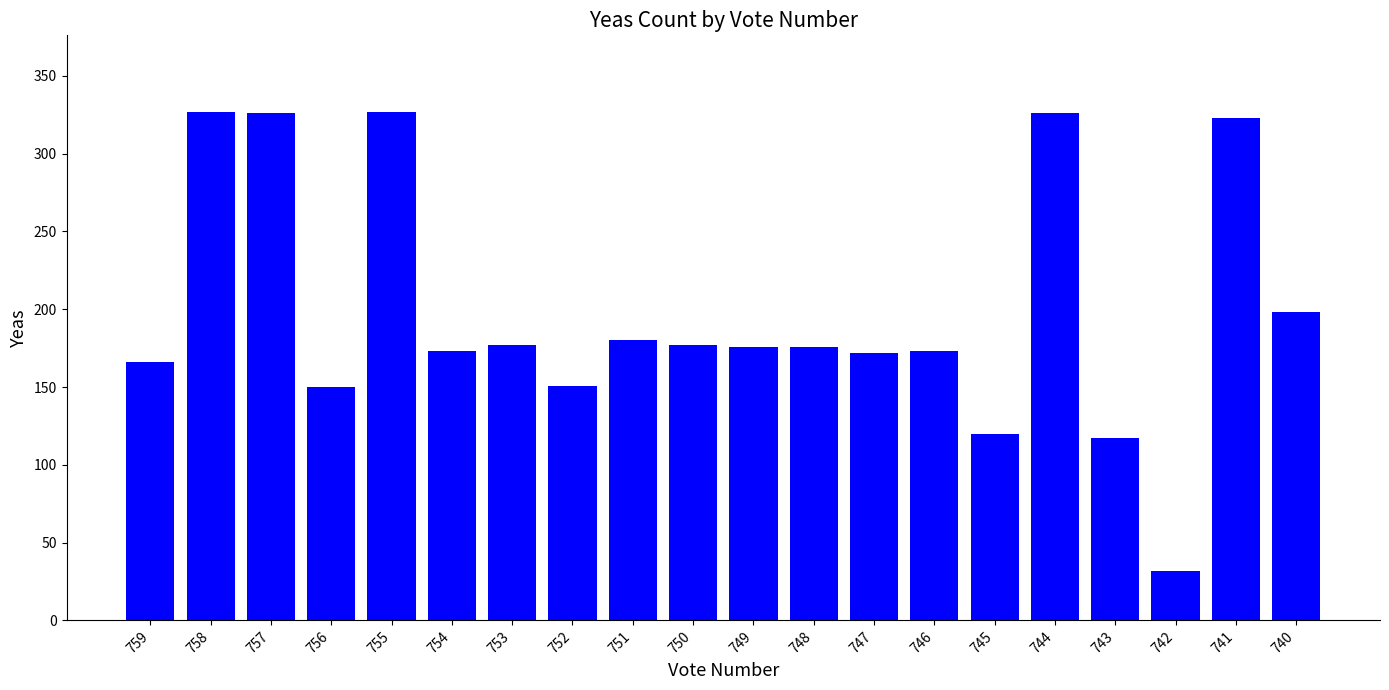

Does the chart contain stacked bars?

No